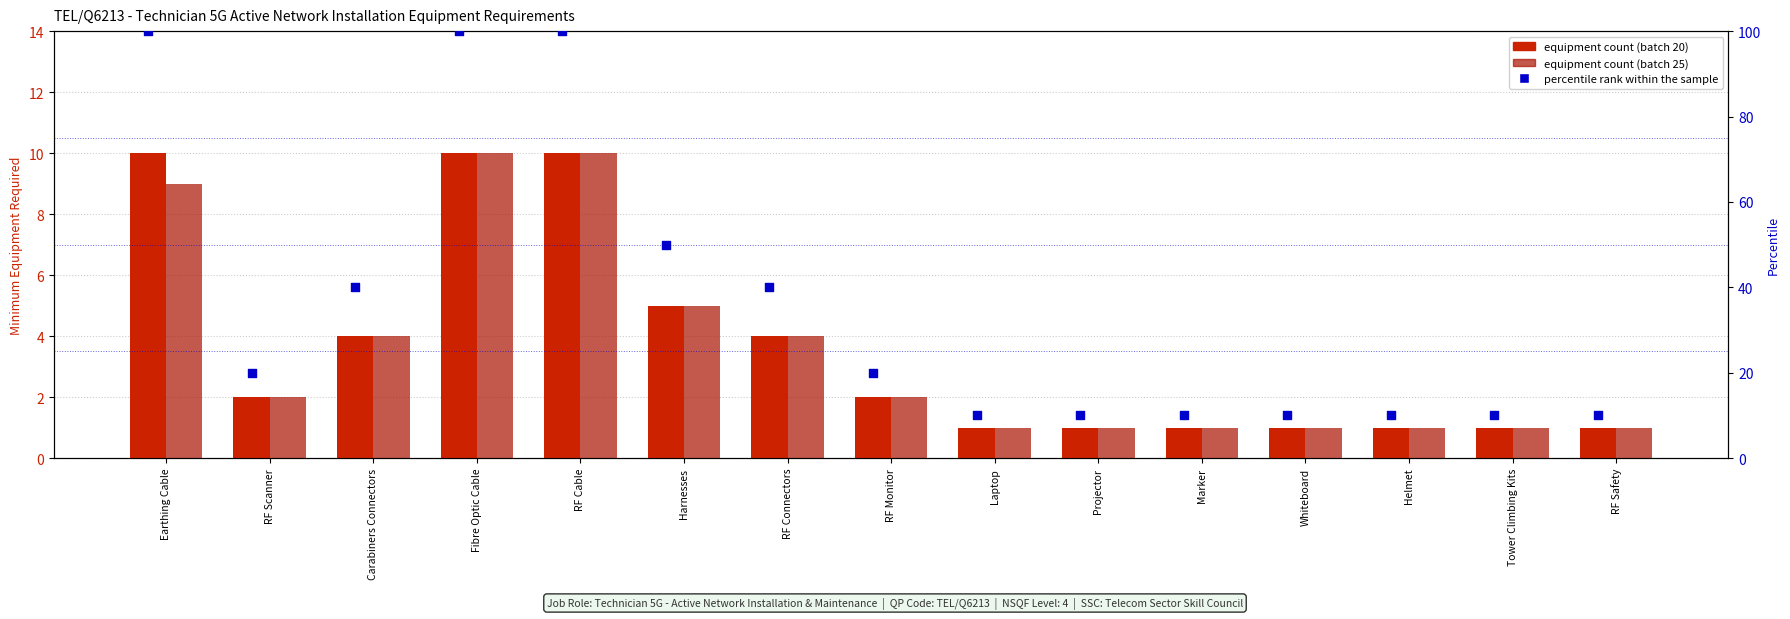

Which series has the largest total across all categories?

percentile rank within the sample